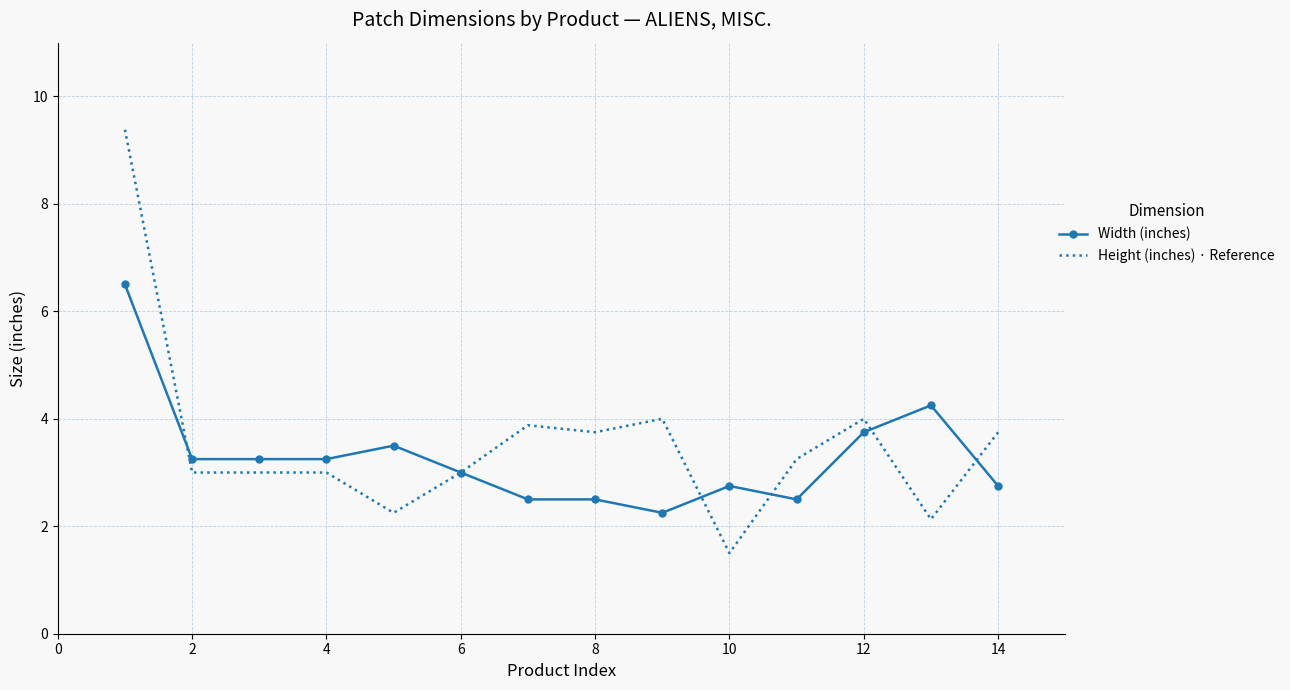

Rank the series by their maximum value, from highest to lowest.

Height (inches) · Reference, Width (inches)